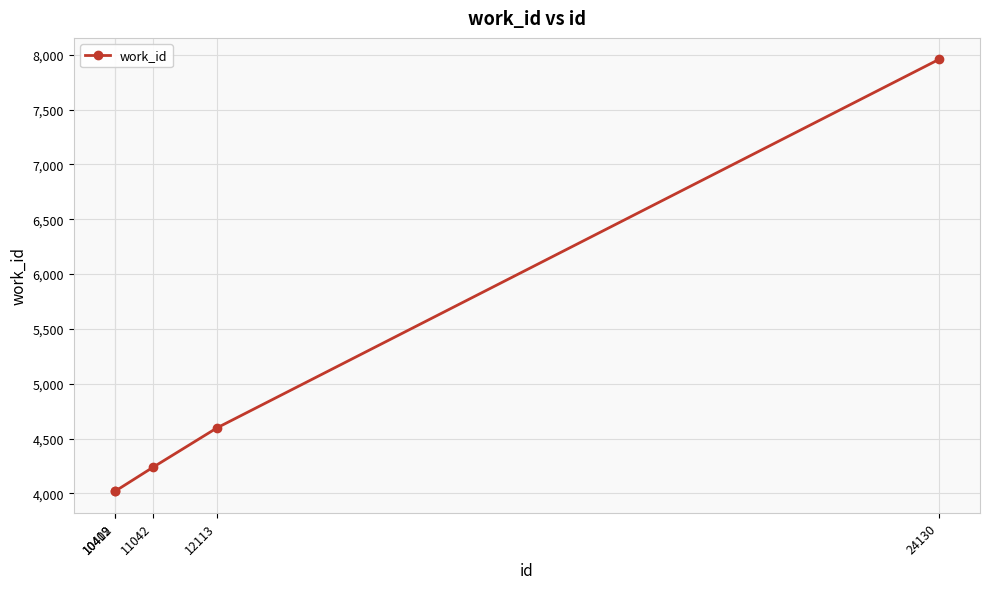

Reading right to left, list all the values displayed in this chart.

7957	4599	4238	4020	4020